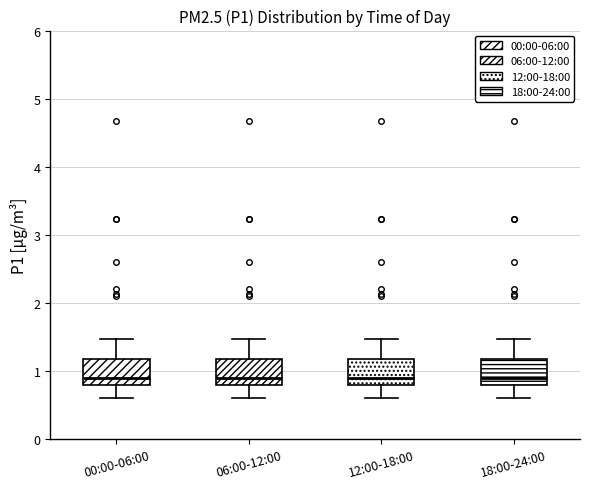

Reading left to right, transcribe this box plot: for each box, give where its median line is, the range the box spans, and where its two whiskers end, as read against the y-axis. The values are not printed on the chart, so give them approximately, as read against the axis.

00:00-06:00: median 0.9, box 0.8 to 1.2, whiskers 0.6 to 1.5
06:00-12:00: median 0.9, box 0.8 to 1.2, whiskers 0.6 to 1.5
12:00-18:00: median 0.9, box 0.8 to 1.2, whiskers 0.6 to 1.5
18:00-24:00: median 0.9, box 0.8 to 1.2, whiskers 0.6 to 1.5